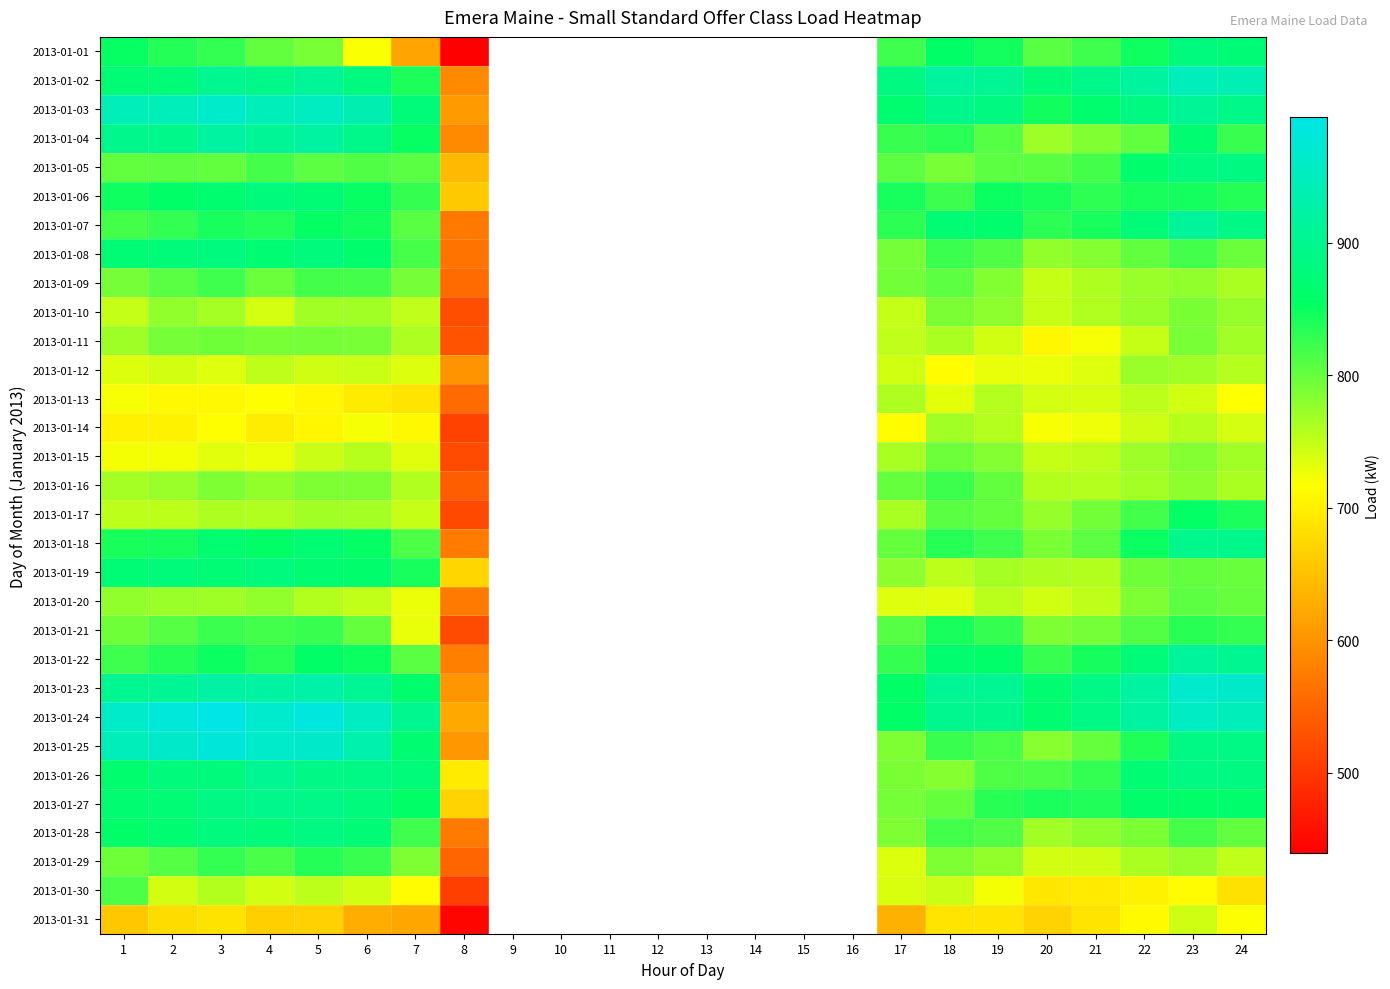

How many values in 2013-01-24 are above zero?

16